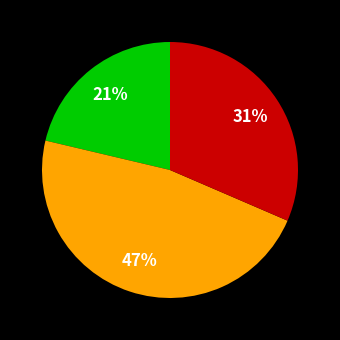

Is there a majority slice in this chart?

No